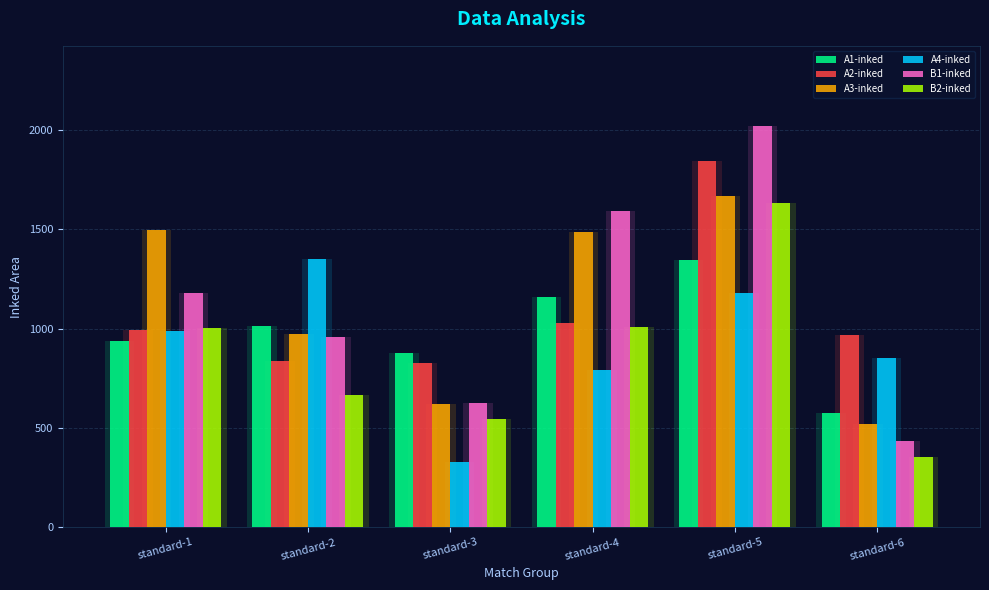

How many values in the A2-inked series exceed 994?

2